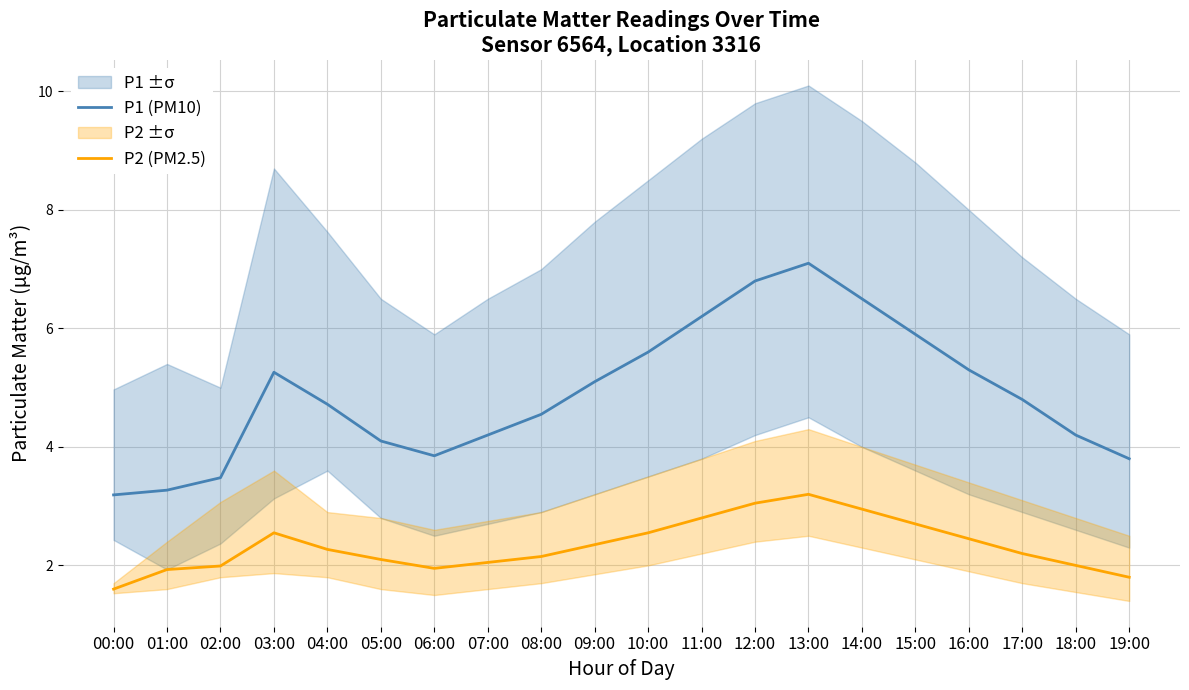

How many interior local peaks does the P2 (PM2.5) series have?

2